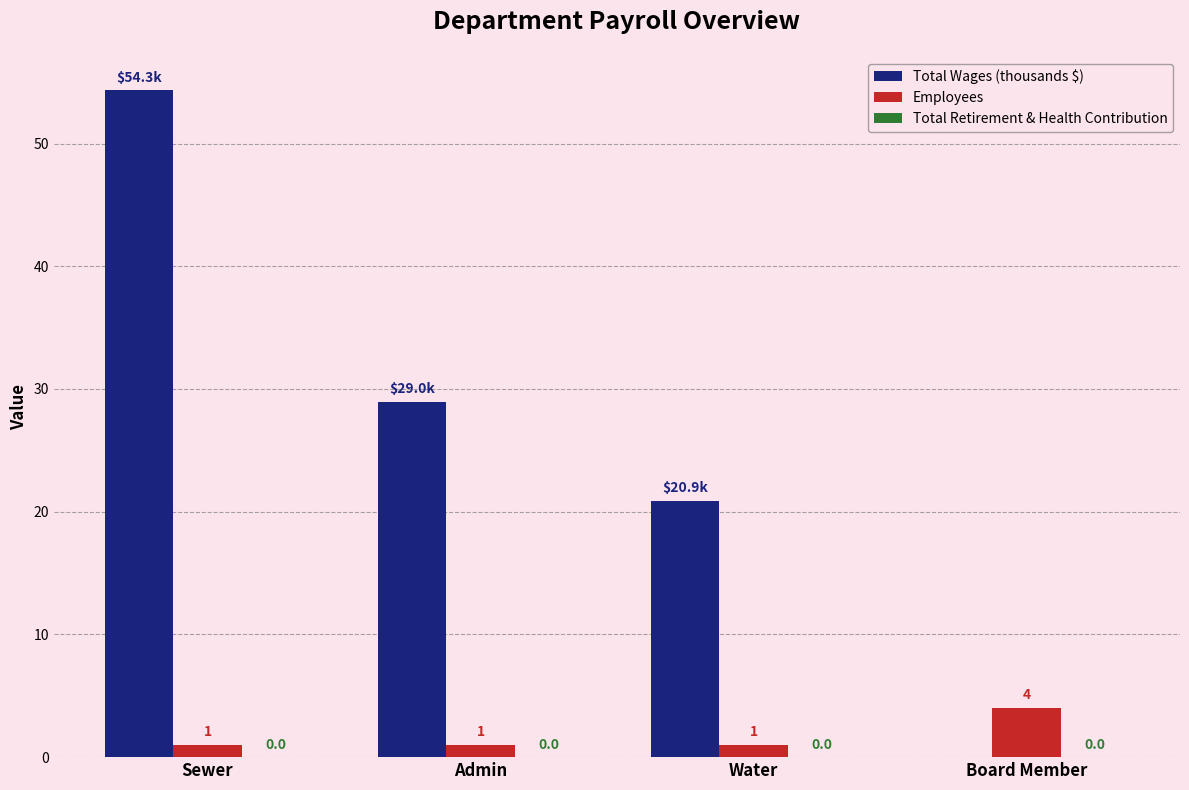

The value of Total Wages (thousands $) at Admin is 29.0. True or false?

True